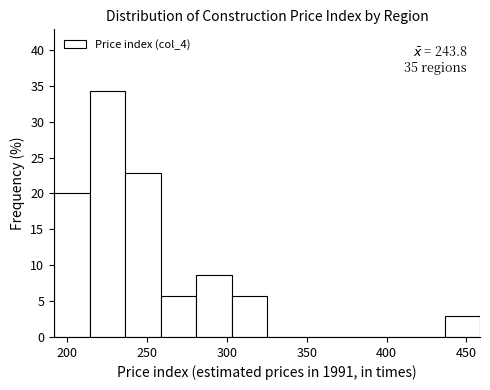

Which range on the x-axis has the tallest bar?

215 to 235